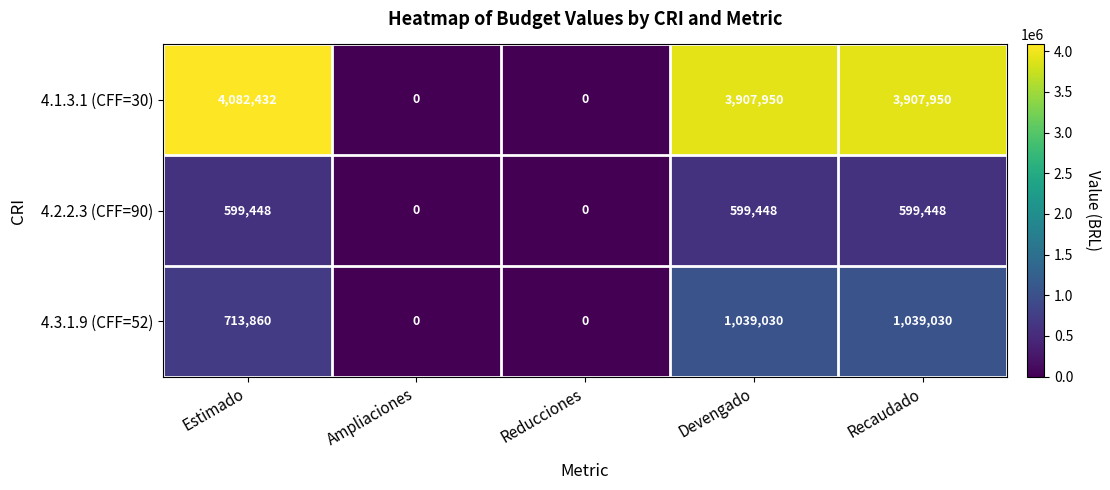

How many data points does each series have?

5